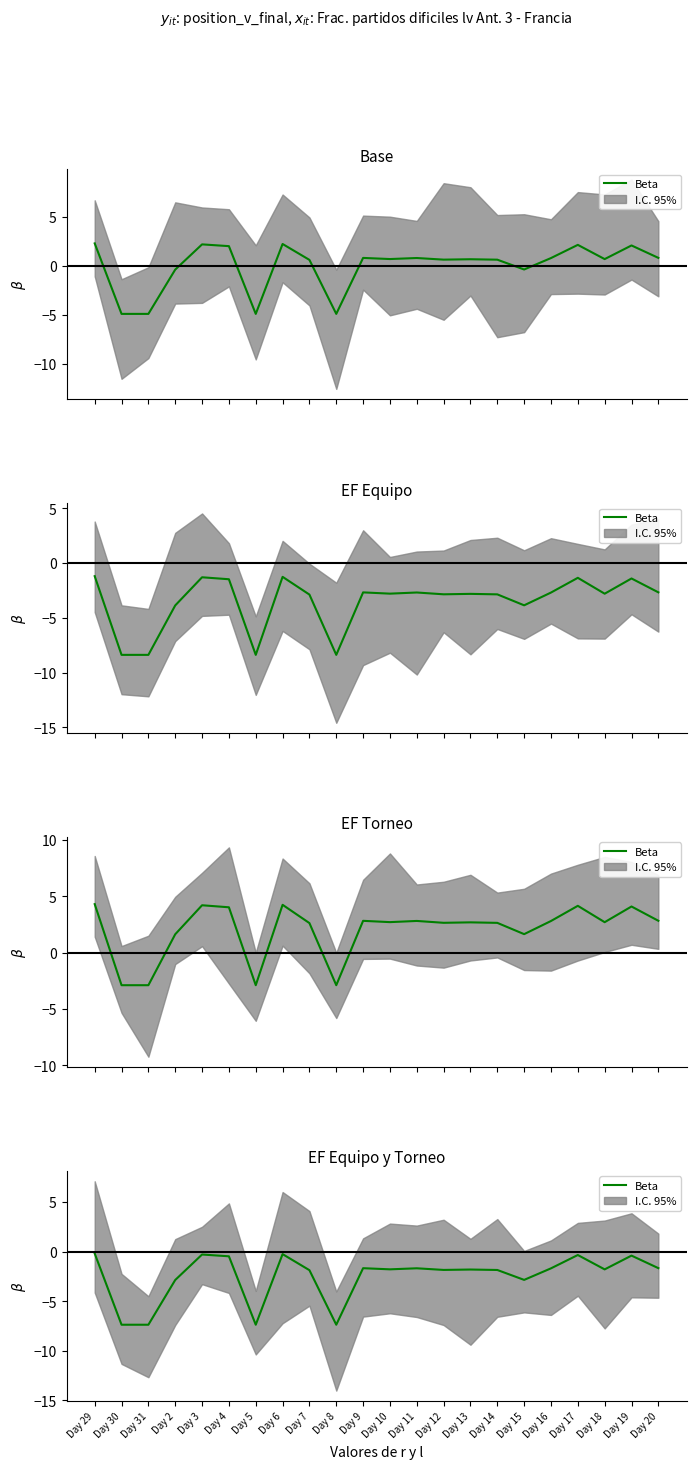

How many lines are shown in the chart?

1